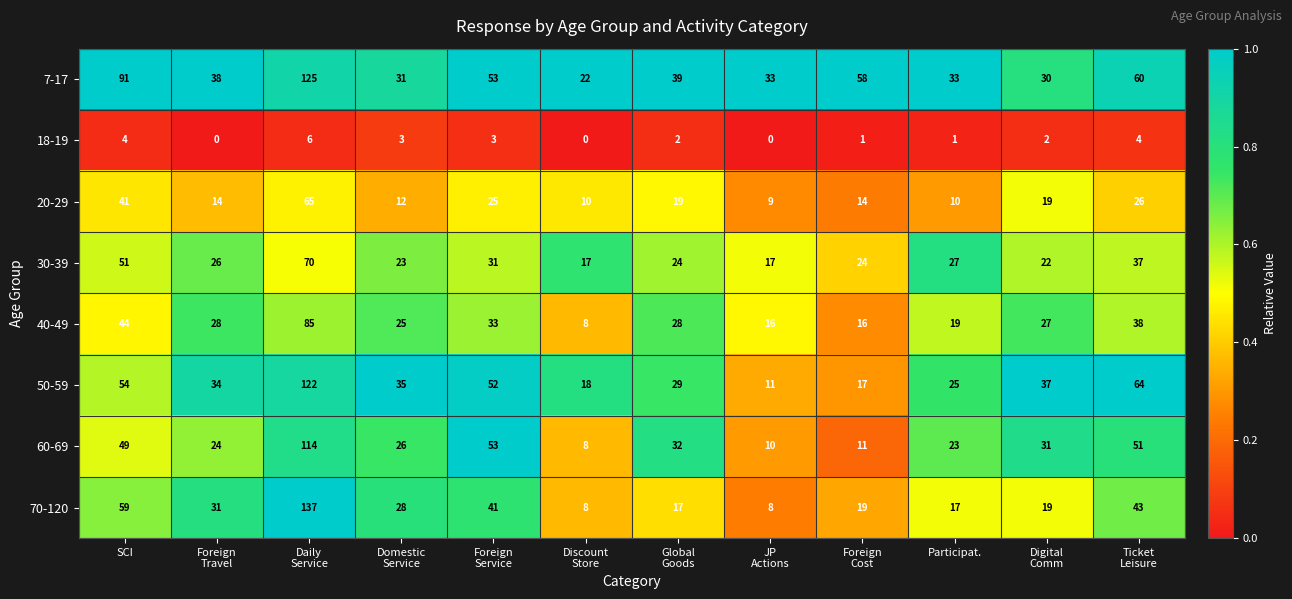

Which series changed the most between Daily
Service and Digital
Comm?

70-120